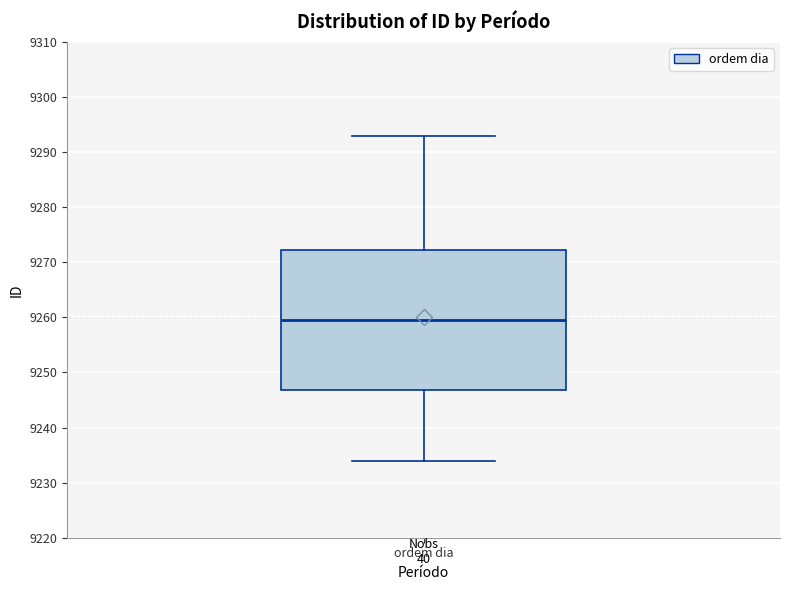

Transcribe this box plot: give where the median line is, the range the box spans, and where the two whiskers end, as read against the y-axis. The values are not printed on the chart, so give them approximately, as read against the axis.

median 9260, box 9247 to 9272, whiskers 9234 to 9293